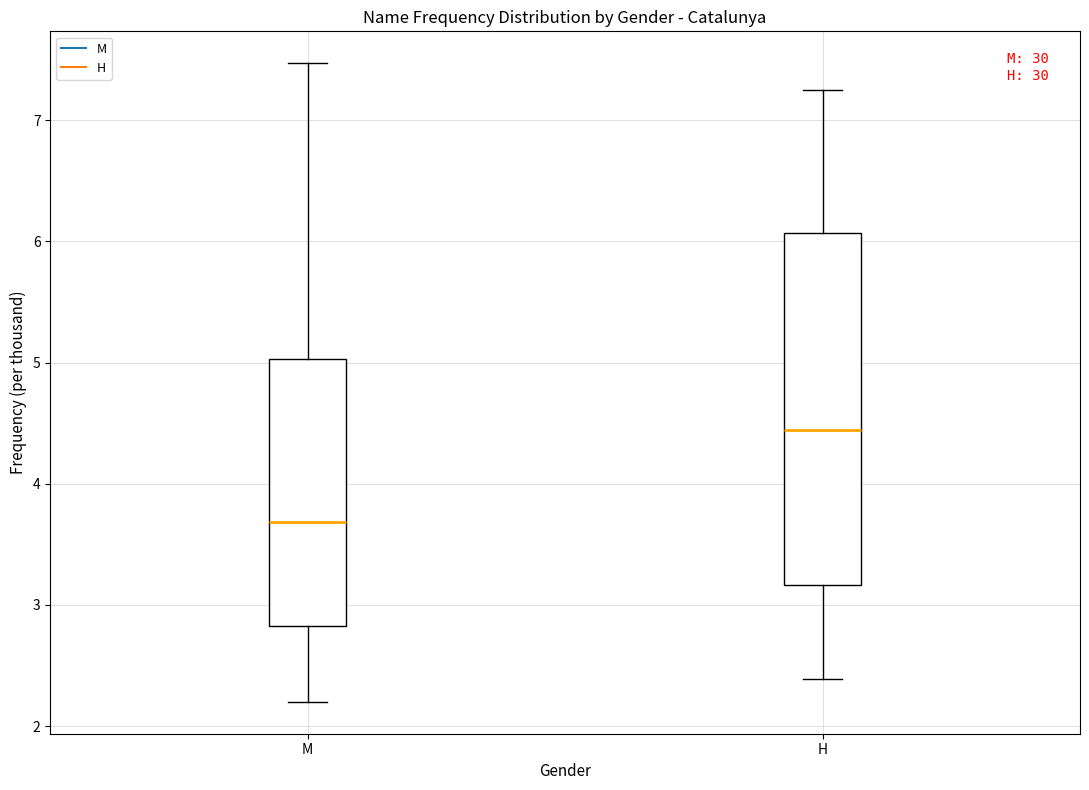

Reading left to right, read every box against the y-axis: the position of its median line, the range the box covers, and the ends of its whiskers. The values are not printed on the chart, so give them approximately, as read against the axis.

M: median 3.7, box 2.8 to 5.0, whiskers 2.2 to 7.5
H: median 4.4, box 3.2 to 6.1, whiskers 2.4 to 7.3